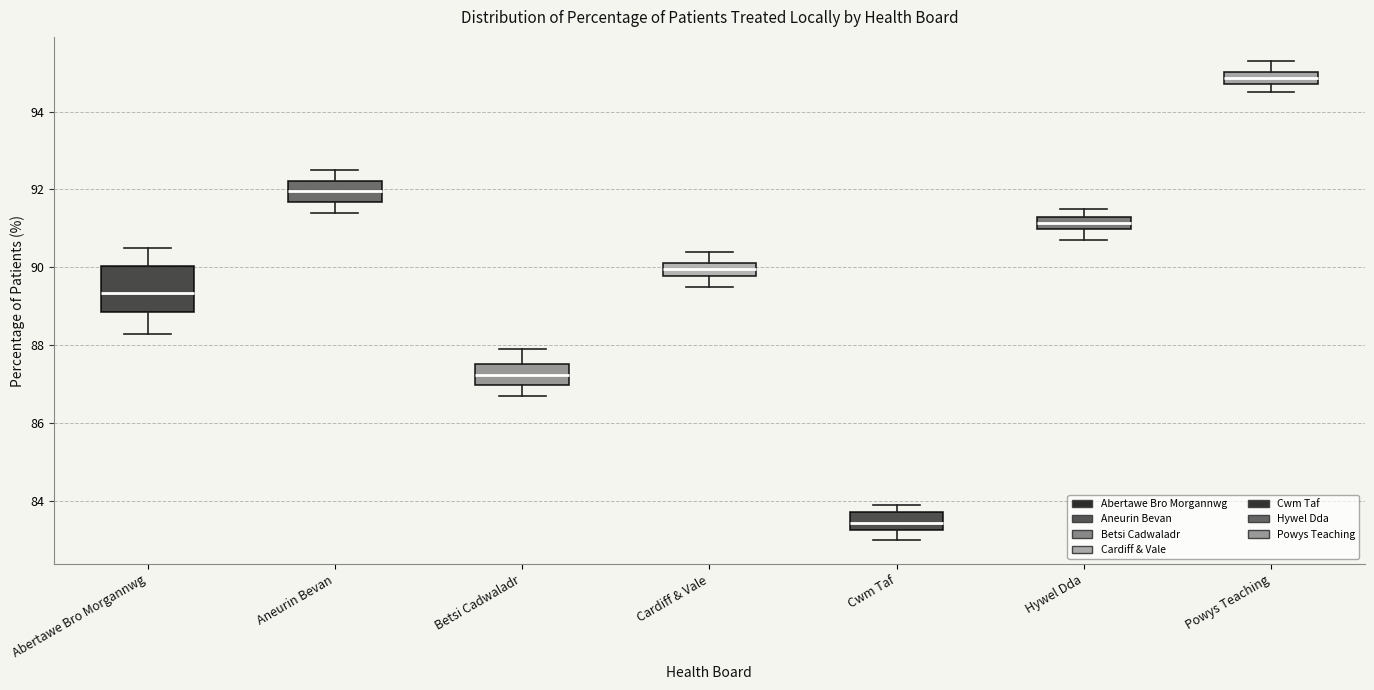

Reading left to right, read every box against the y-axis: the position of its median line, the range the box covers, and the ends of its whiskers. The values are not printed on the chart, so give them approximately, as read against the axis.

Abertawe Bro Morgannwg: median 89.4, box 88.8 to 90.0, whiskers 88.4 to 90.6
Aneurin Bevan: median 92.0, box 91.6 to 92.2, whiskers 91.4 to 92.6
Betsi Cadwaladr: median 87.2, box 87.0 to 87.6, whiskers 86.8 to 88.0
Cardiff & Vale: median 90.0, box 89.8 to 90.2, whiskers 89.6 to 90.4
Cwm Taf: median 83.4, box 83.2 to 83.8, whiskers 83.0 to 84.0
Hywel Dda: median 91.2, box 91.0 to 91.4, whiskers 90.8 to 91.6
Powys Teaching: median 94.8 (inside the box), box 94.8 to 95.0, whiskers 94.6 to 95.4